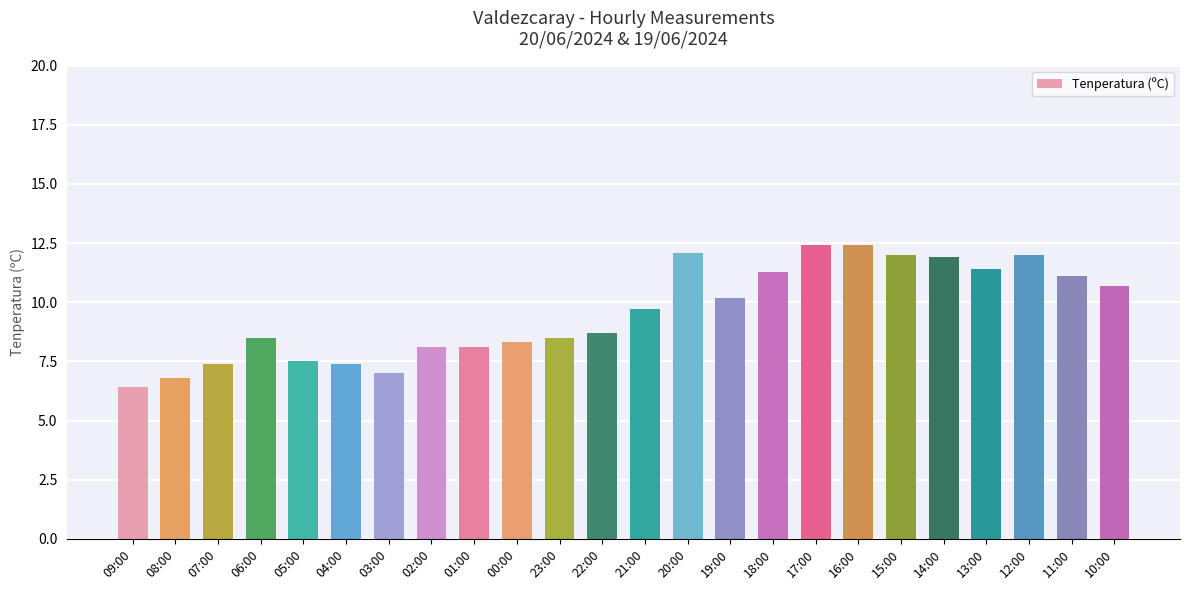

At which label is the value closest to 9?

22:00